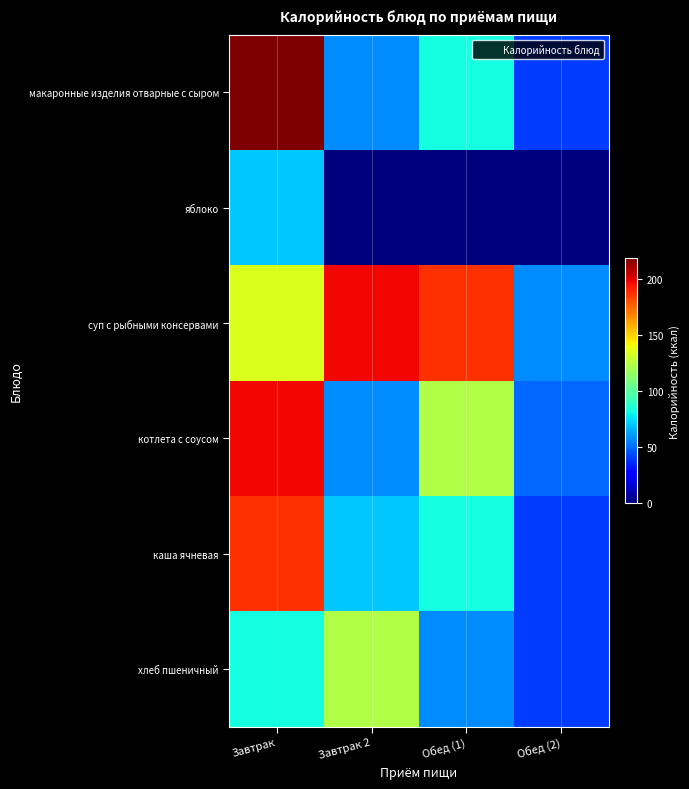

Reading left to right, list all the values displayed in this chart.

макаронные изделия отварные с сыром: Завтрак=218.0	Завтрак 2=57.3	Обед (1)=82.2	Обед (2)=40.2
яблоко: Завтрак=70.3	Завтрак 2=0.0	Обед (1)=0.0	Обед (2)=0.0
суп с рыбными консервами: Завтрак=133.8	Завтрак 2=196.0	Обед (1)=187.0	Обед (2)=57.3
котлета с соусом: Завтрак=196.0	Завтрак 2=57.3	Обед (1)=123.3	Обед (2)=50.2
каша ячневая: Завтрак=187.0	Завтрак 2=70.3	Обед (1)=82.2	Обед (2)=40.2
хлеб пшеничный: Завтрак=82.2	Завтрак 2=123.3	Обед (1)=57.3	Обед (2)=40.2